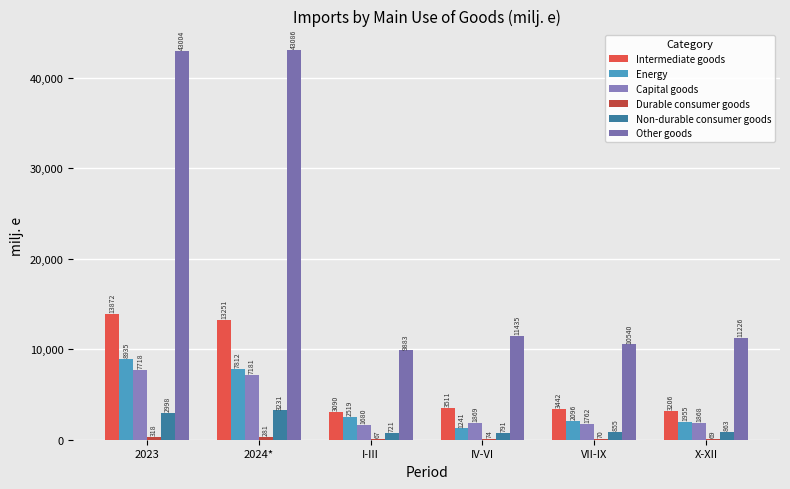

What is the sum of the Non-durable consumer goods values at 2024* and X-XII?

4095.2